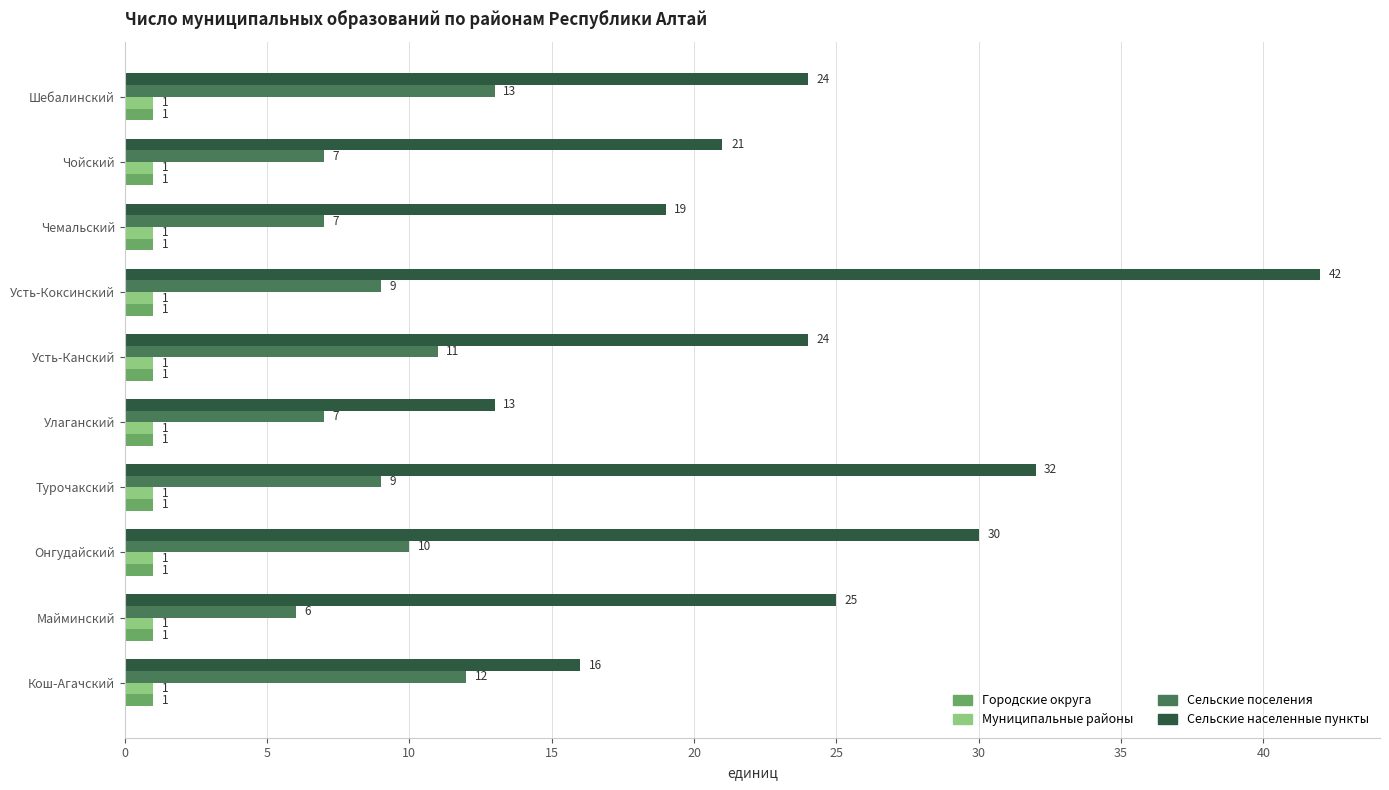

Is it true that Сельские поселения equals 11 at Усть-Канский?

True